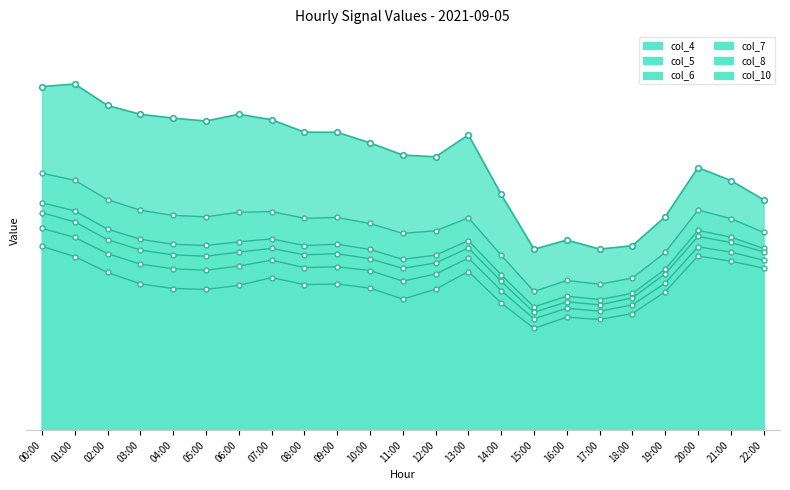

Between 21:00 and 05:00, which is larger?

05:00